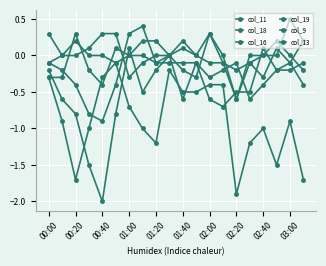

Does the chart have visible grid lines?

Yes